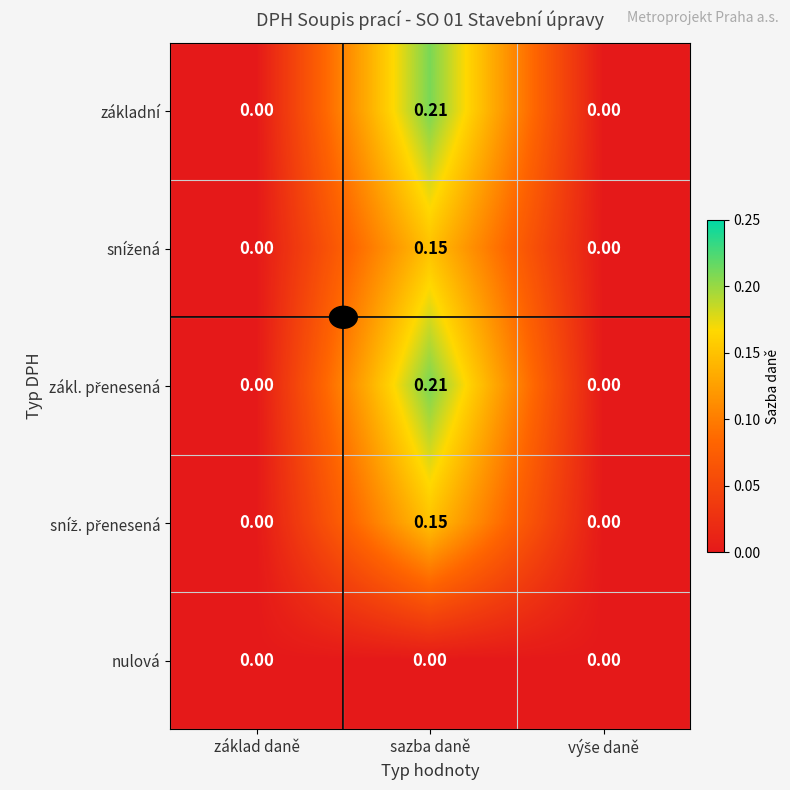

At which category is the sum across all series the highest?

sazba daně